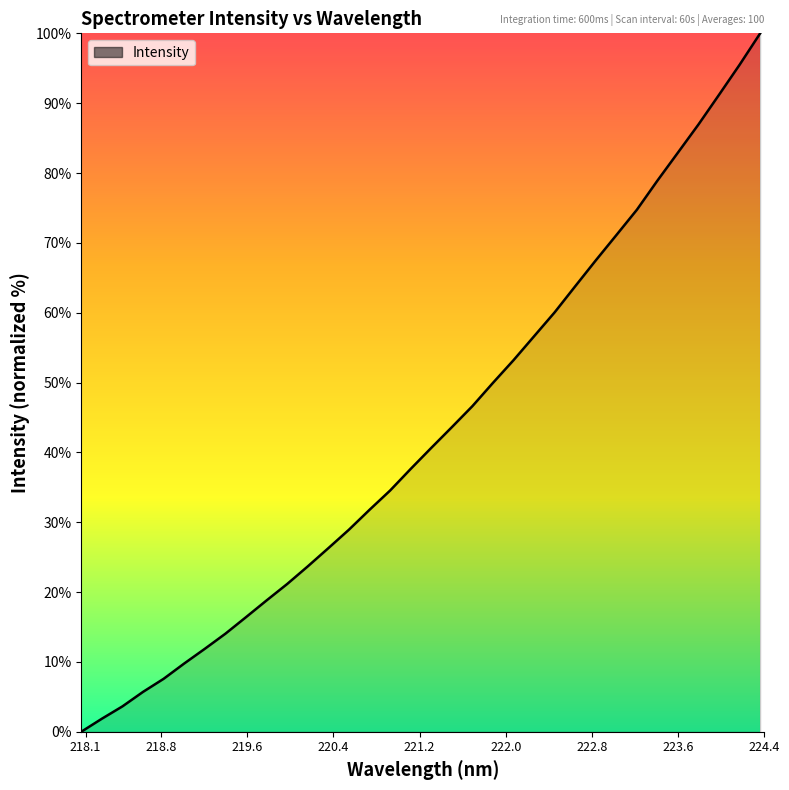

Does the chart display data point markers on the line(s)?

No